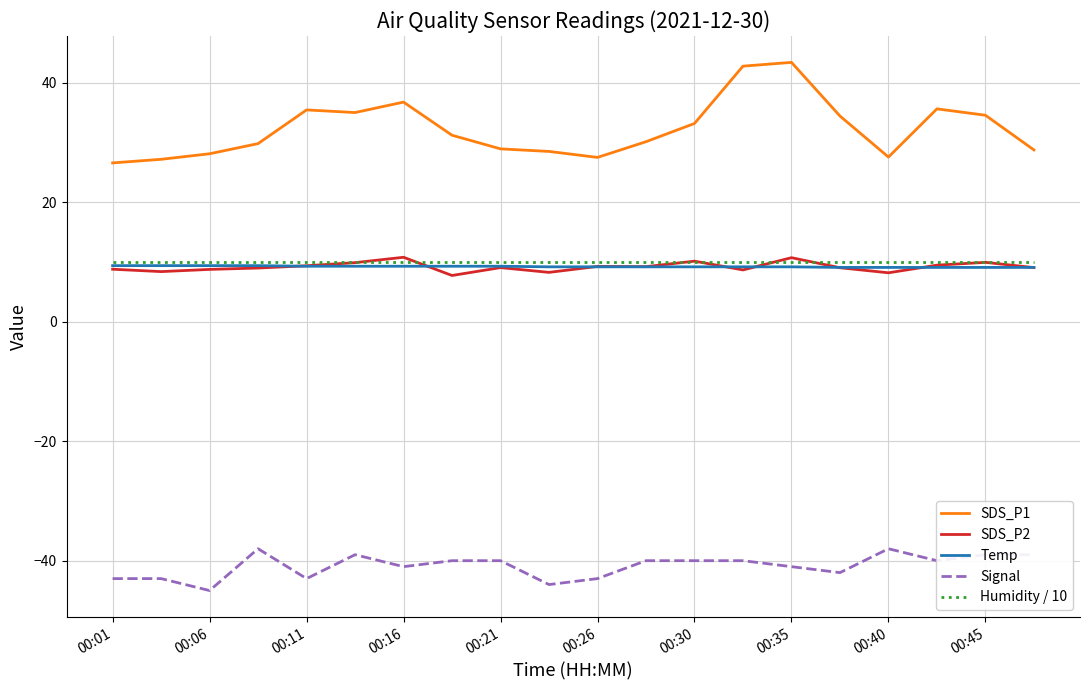

Which series has the largest range (max minus min)?

SDS_P1